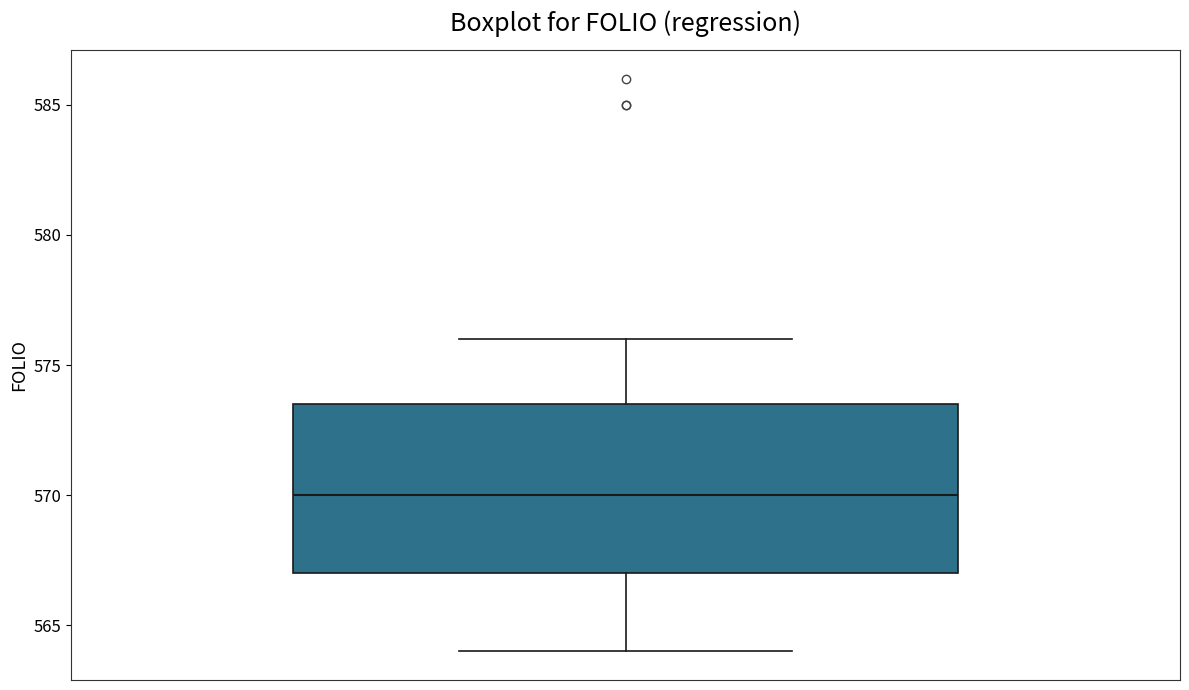

Read this box plot against the y-axis: the position of the median line, the range covered by the box, and the ends of both whiskers. The values are not printed on the chart, so give them approximately, as read against the axis.

median 570.0, box 567.0 to 573.5, whiskers 564.0 to 576.0